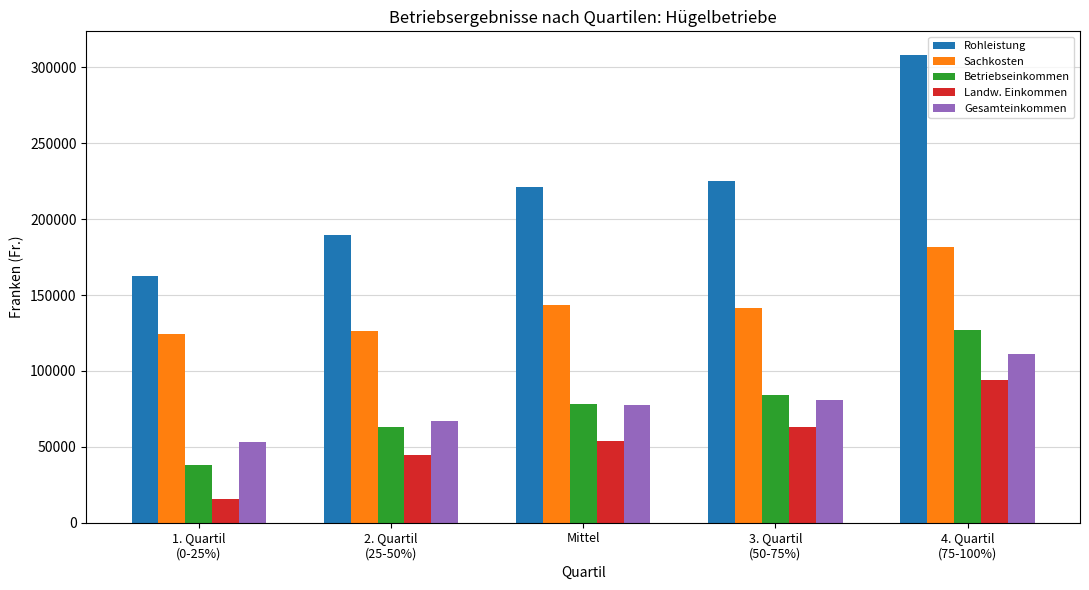

What is the label of the 1st bar from the right?

4. Quartil
(75-100%)